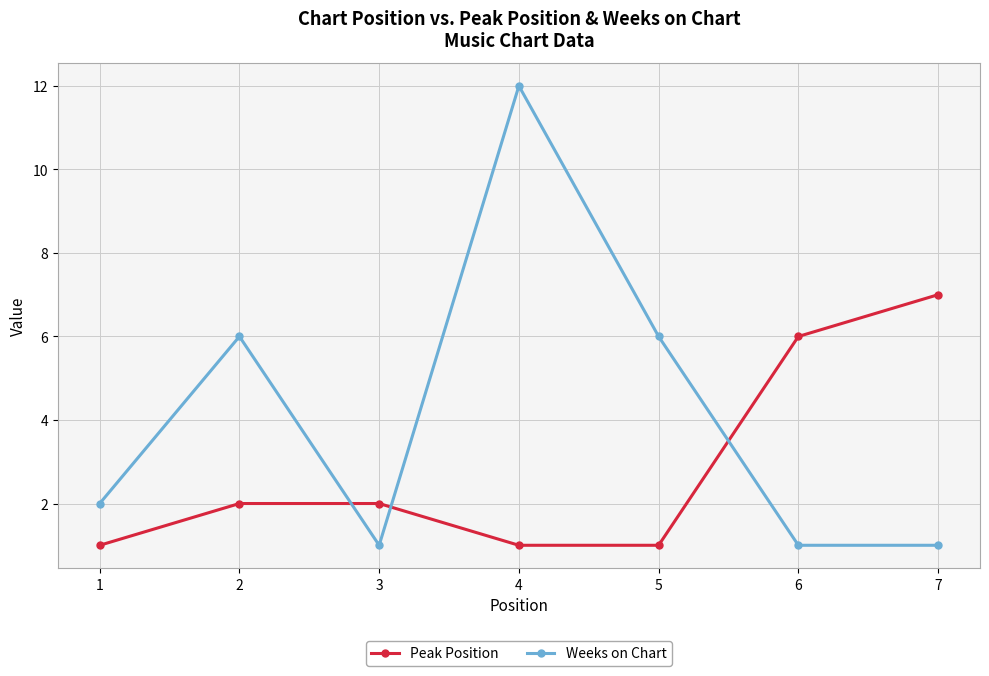

Does the chart display data point markers on the line(s)?

Yes